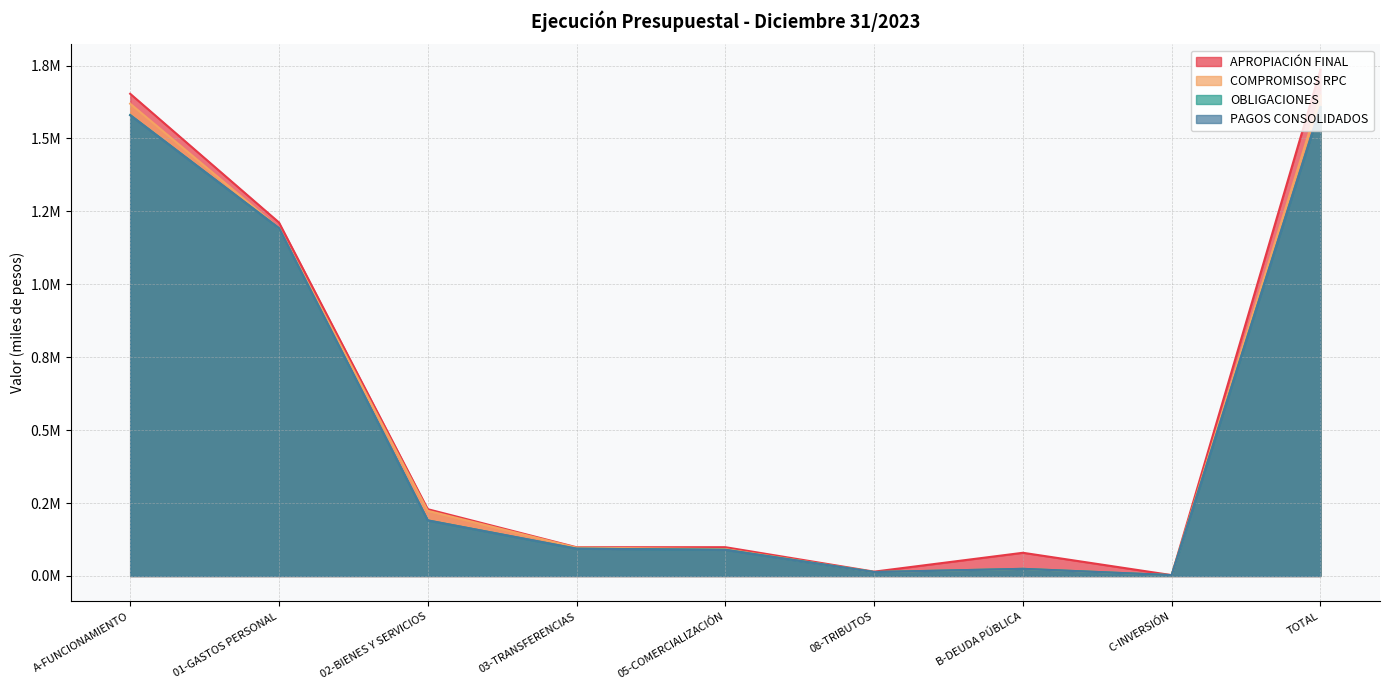

True or false: PAGOS CONSOLIDADOS and APROPIACIÓN FINAL cross at least once.

False